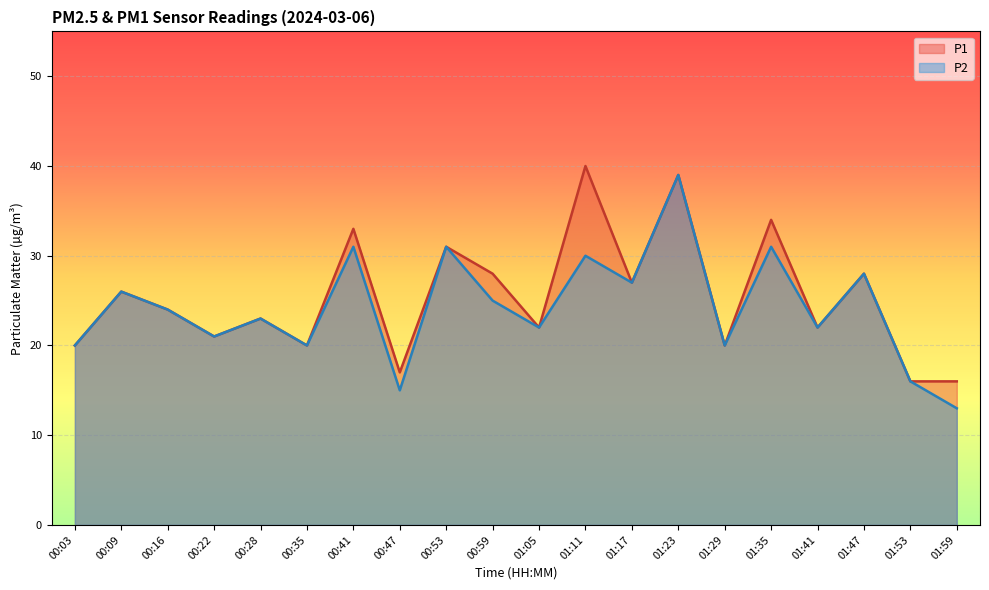

Is the value of P2 at 01:47 greater than the value of P1 at 01:35?

No